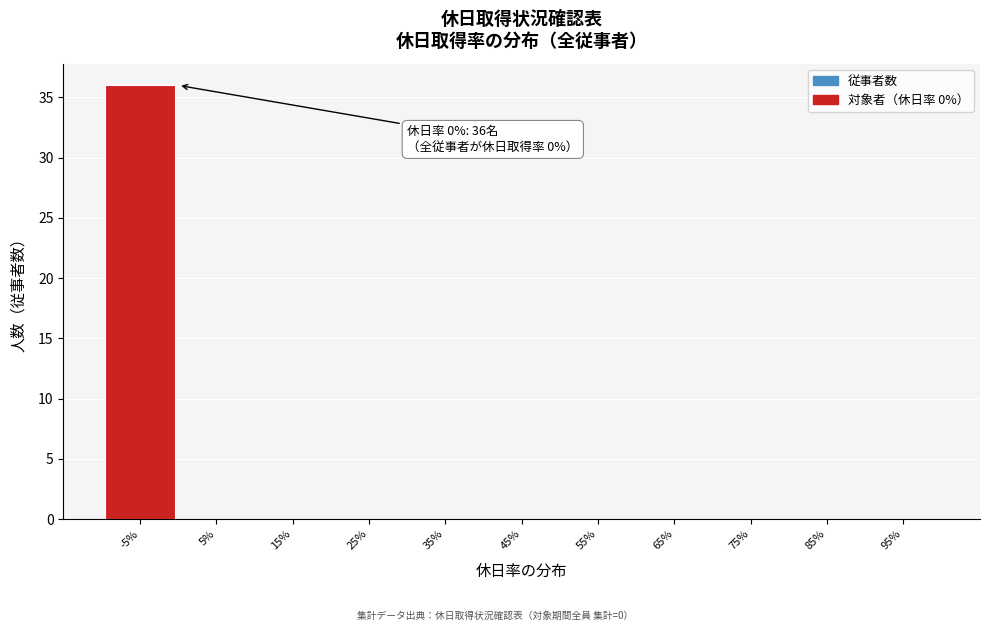

Reading left to right, extract all data points from this chart.

-5%=36	5%=0	15%=0	25%=0	35%=0	45%=0	55%=0	65%=0	75%=0	85%=0	95%=0